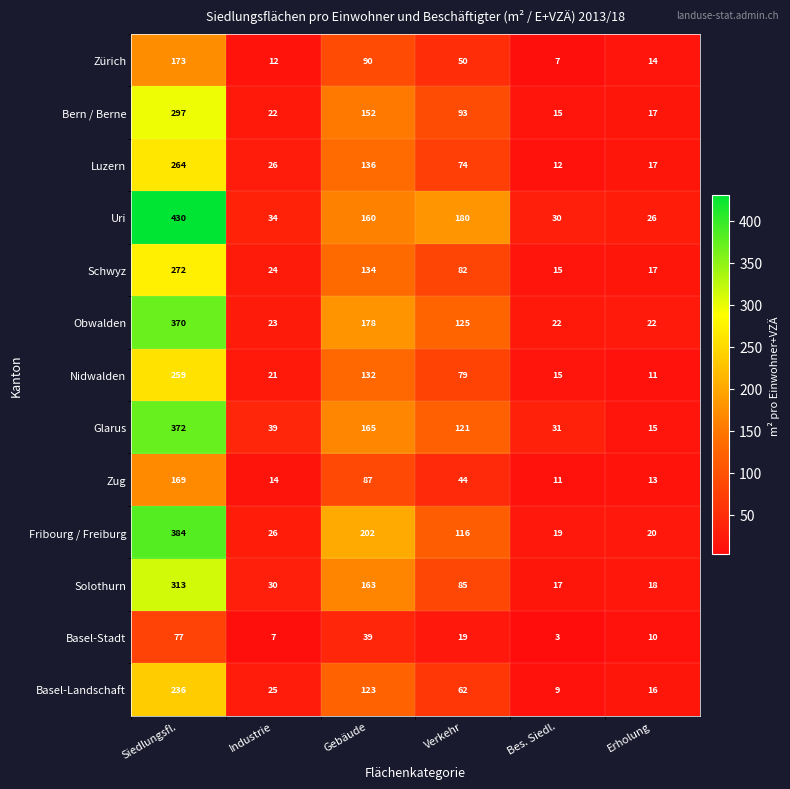

What is the spread (max minus min) of values at Siedlungsfl.?

353